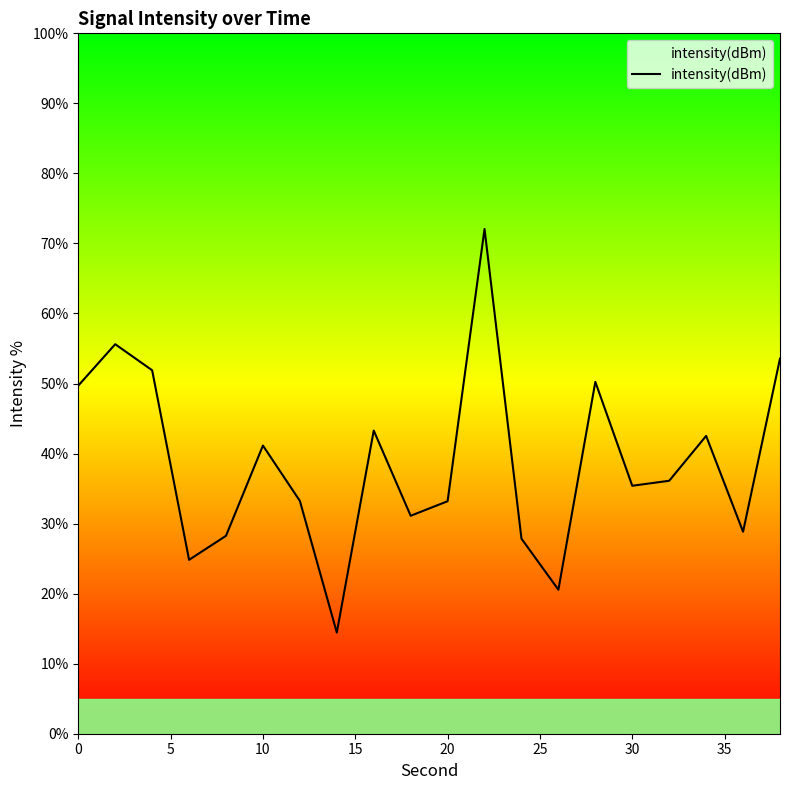

How many interior local valleys (lower than both neighbors) does the data have?

6